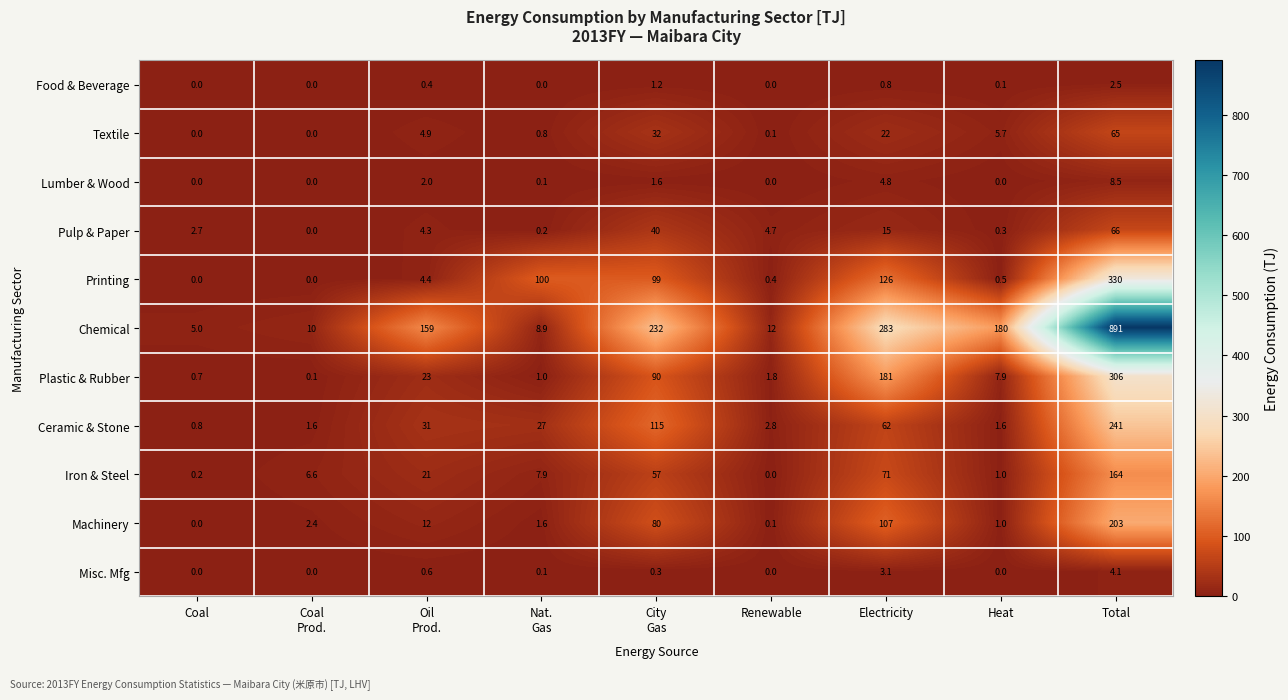

What is the difference between the maximum and minimum values in the Misc. Mfg series?

4.1